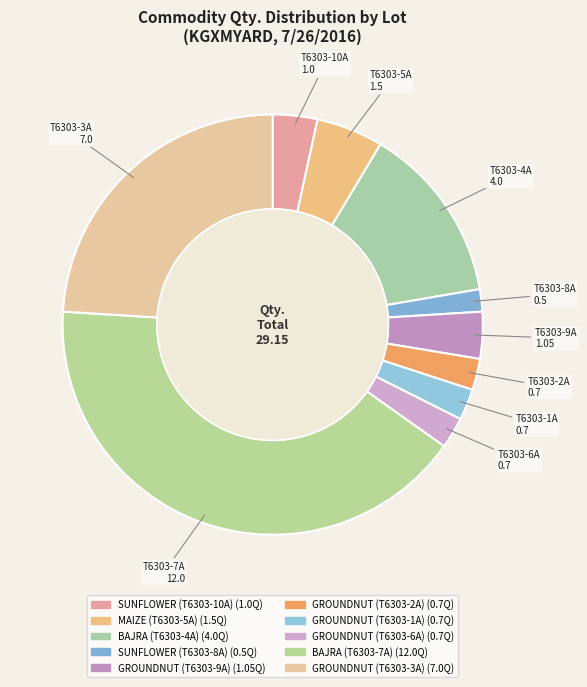

Does GROUNDNUT (T6303-3A) represent more than half of the total?

No